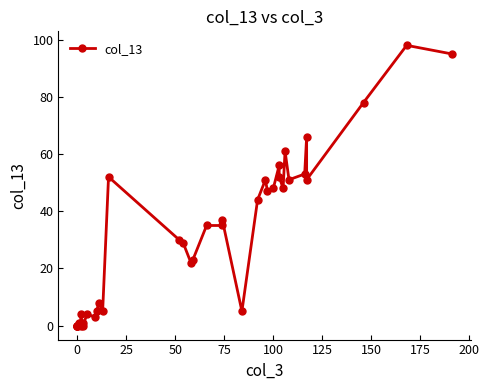

The value at 225 is 35. True or false?

False